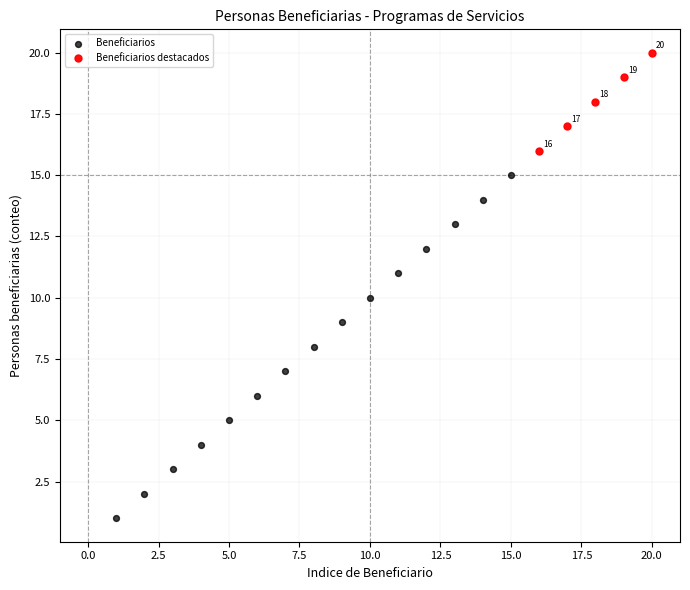

Which series has the largest Y range (max minus min)?

Beneficiarios